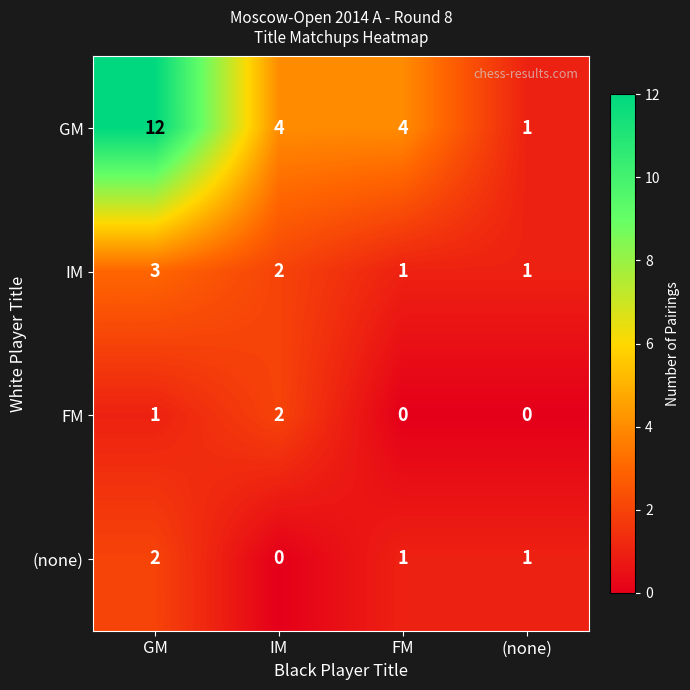

Is it true that IM equals 4 at GM?

False